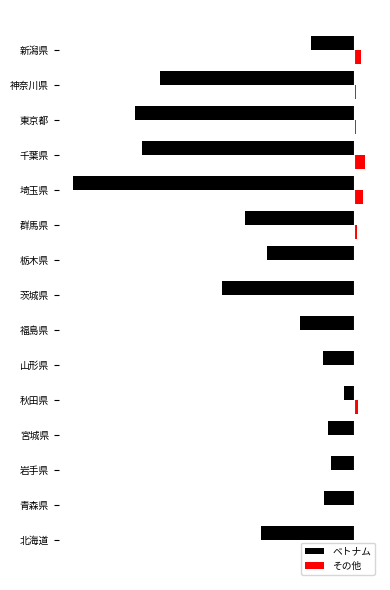

Rank the series by their average value, from highest to lowest.

その他, ベトナム